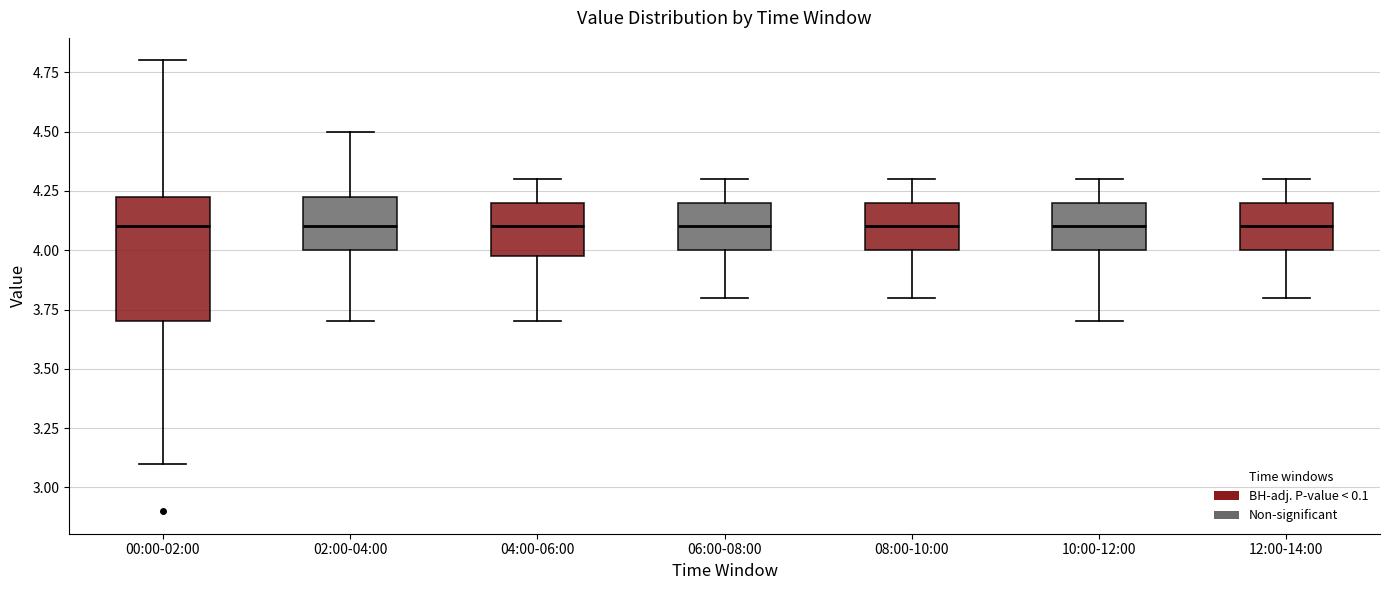

Where is the lower edge of the box for 02:00-04:00 on the y-axis? The values are not printed on the chart, so give them approximately, as read against the axis.

4.00